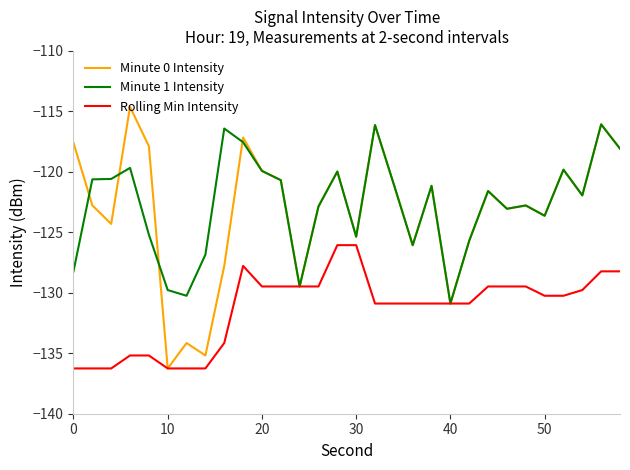

List the series in order of their peak value, lowest first.

Rolling Min Intensity, Minute 1 Intensity, Minute 0 Intensity